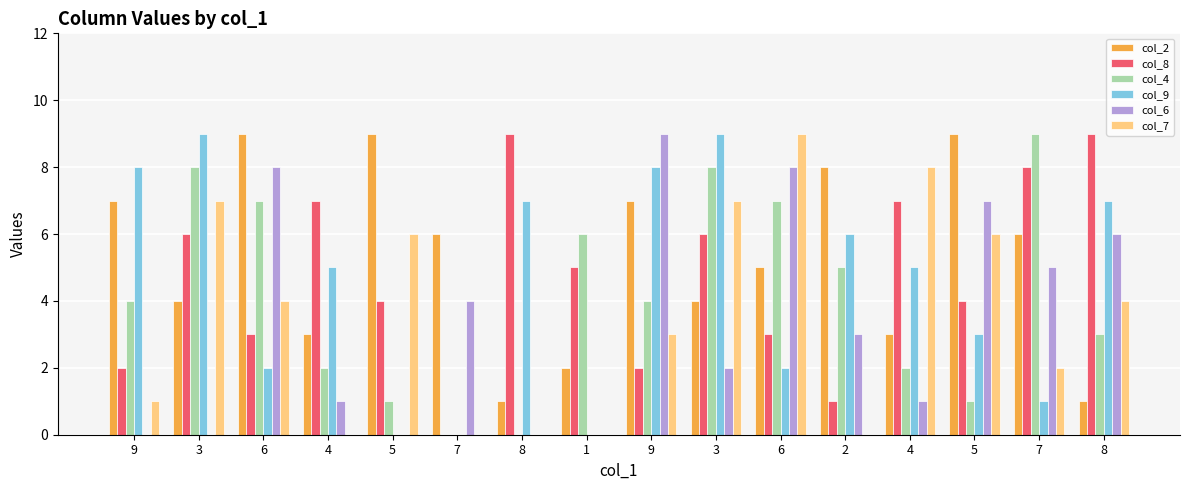

True or false: col_4 has a value of 3 at 4.

False